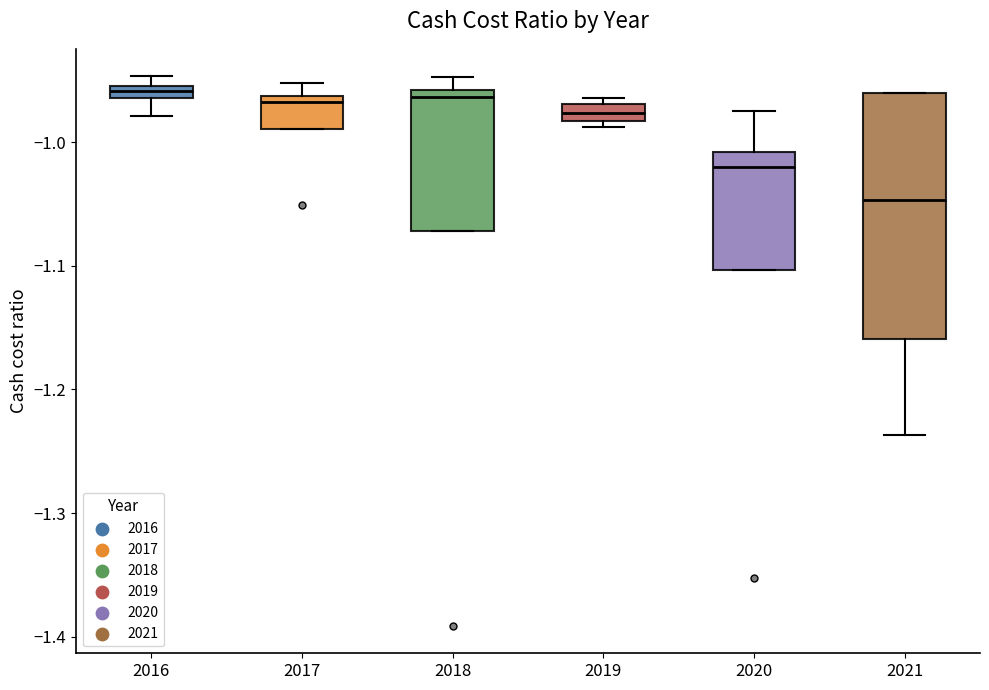

Where does the median line of the box at x = 2017 sit on the y-axis? The values are not printed on the chart, so give them approximately, as read against the axis.

-0.97